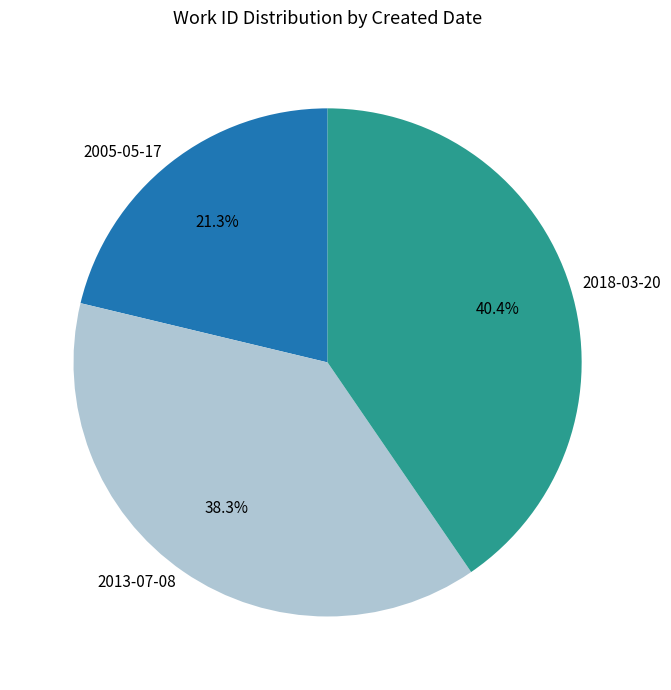

Is it true that 2005-05-17 is 8% of the pie?

False